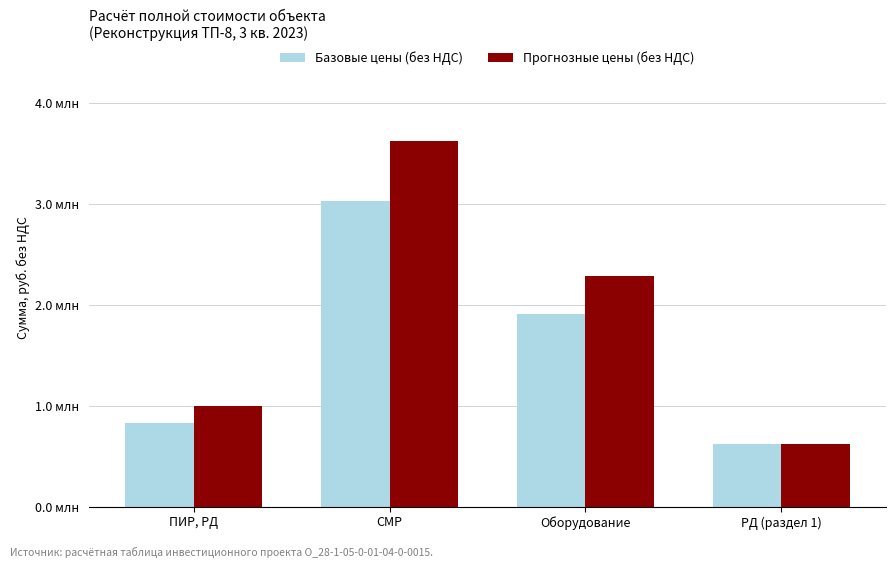

Does the chart contain stacked bars?

No